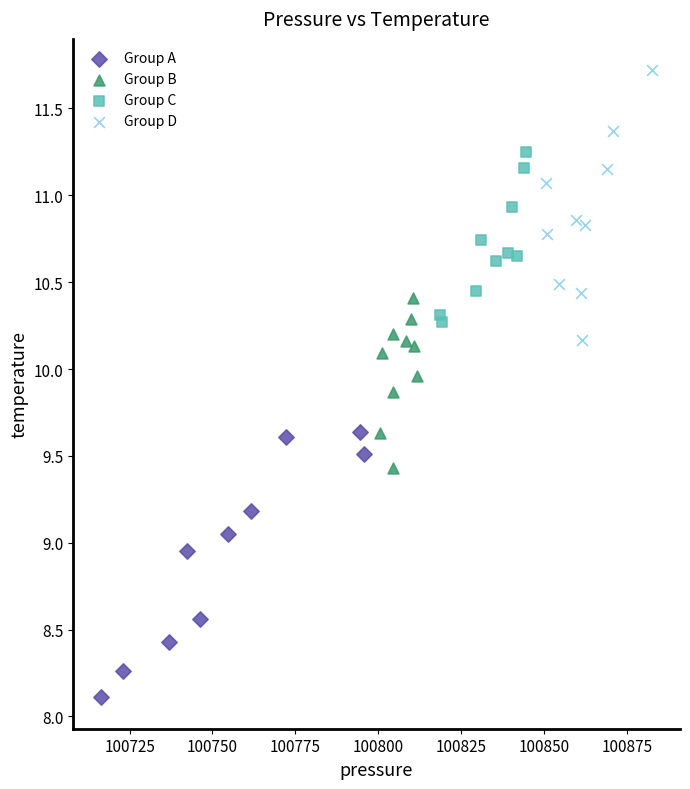

Which series reaches the maximum Y coordinate?

Group D